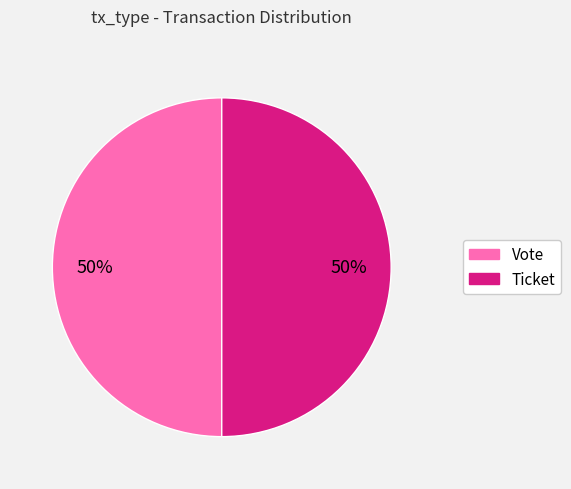

Is the sum of Vote and Ticket greater than half?

Yes